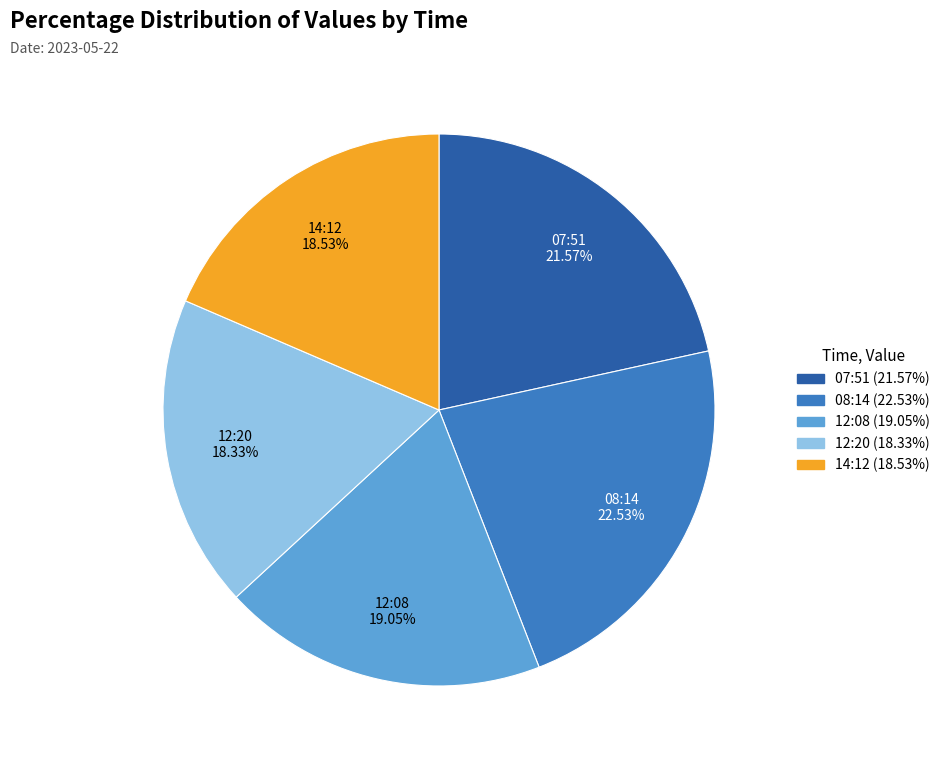

Is there any slice that represents more than half of the pie?

No